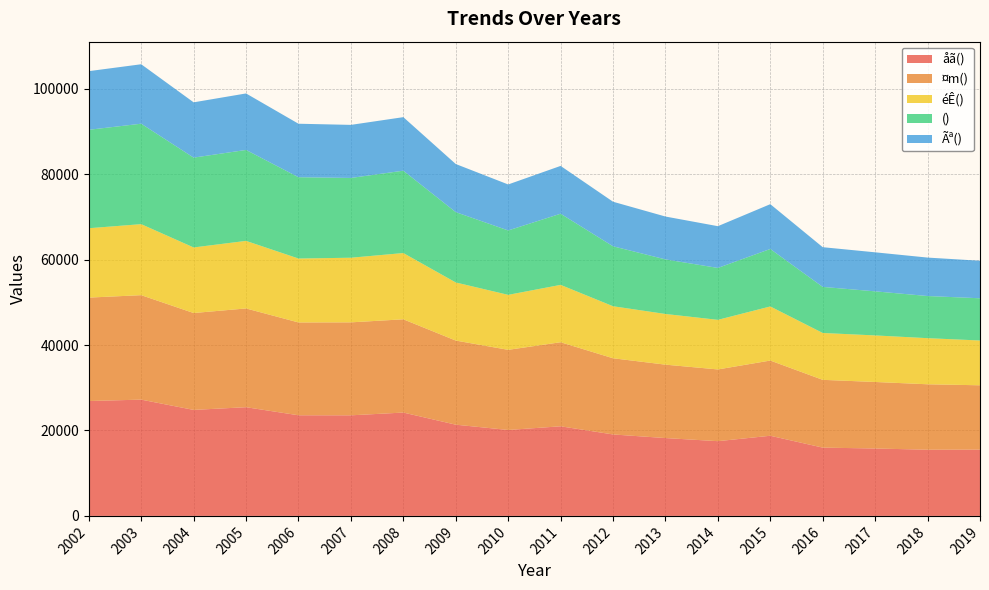

Reading left to right, what are all the values shown in this chart?

åã(): 26902	27227	24822	25454	23564	23553	24200	21362	20122	20983	19073	18229	17501	18768	15990	15784	15500	15522
¤m(): 24216	24462	22684	23125	21737	21768	21837	19695	18764	19684	17840	17187	16795	17611	15870	15576	15322	15063
éÊ(): 16244	16629	15355	15821	14969	15135	15515	13607	12876	13431	12184	11868	11614	12667	10975	10902	10796	10490
(): 23051	23521	21035	21296	19038	18681	19287	16469	15082	16664	14040	12780	12156	13459	10789	10322	9870	9887
Ãª(): 13730	13922	12947	13228	12525	12427	12535	11266	10768	11194	10431	10037	9777	10492	9299	9138	9002	8786